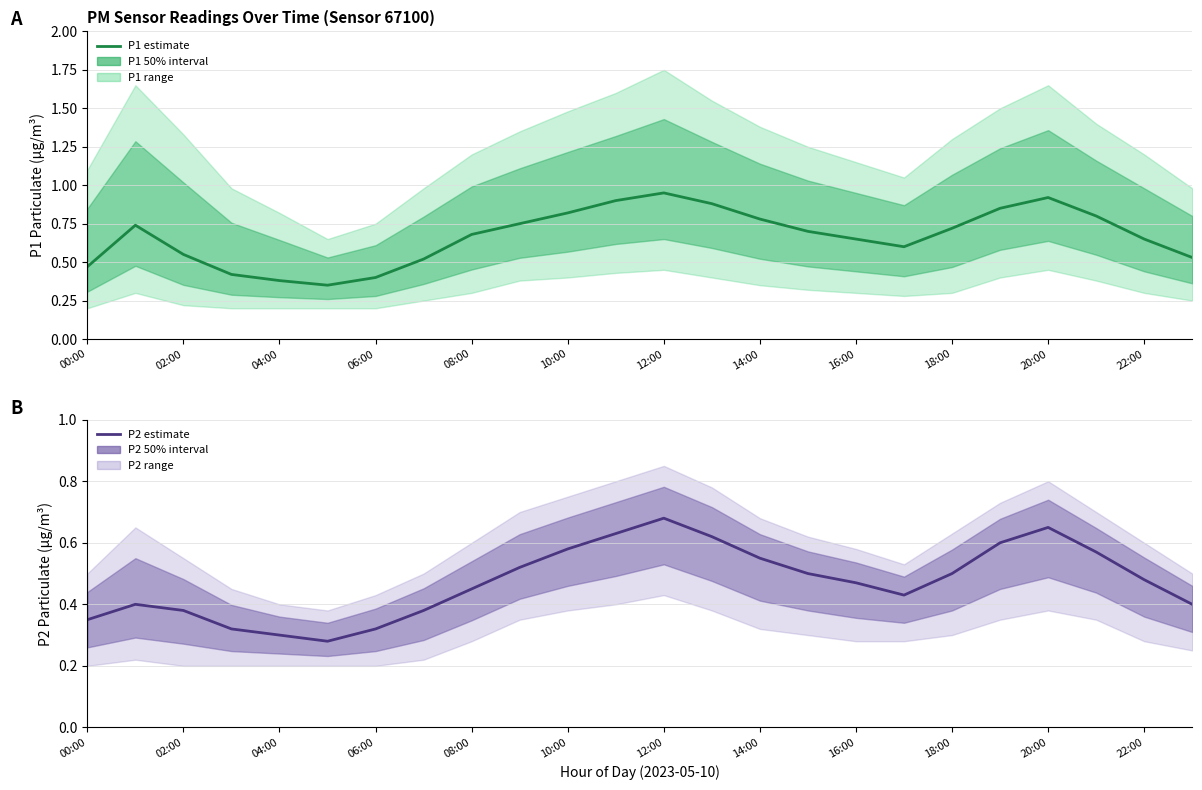

What value does the P1 (estimate) series have at 22:00?

0.7